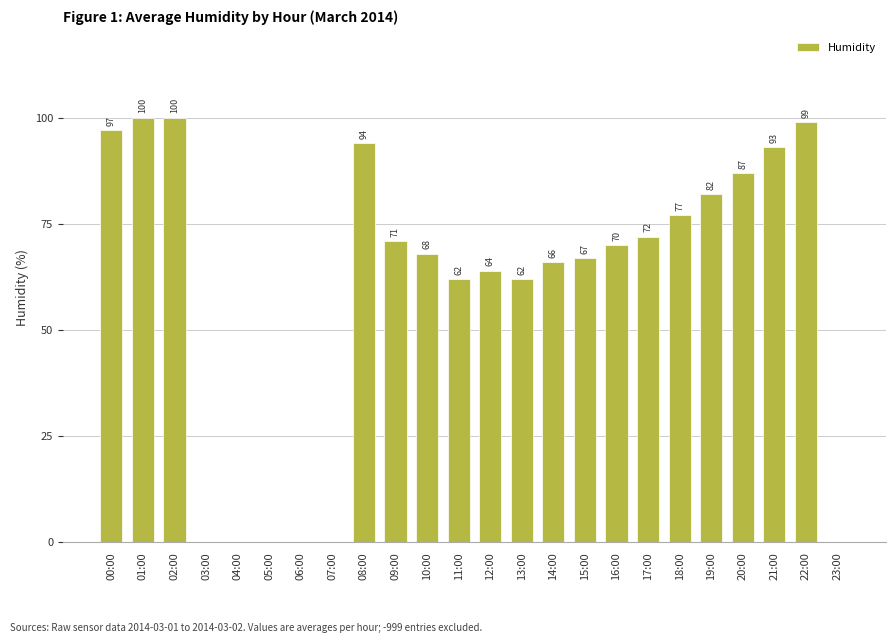

The chart shows a value of 66 at 14:00. True or false?

True